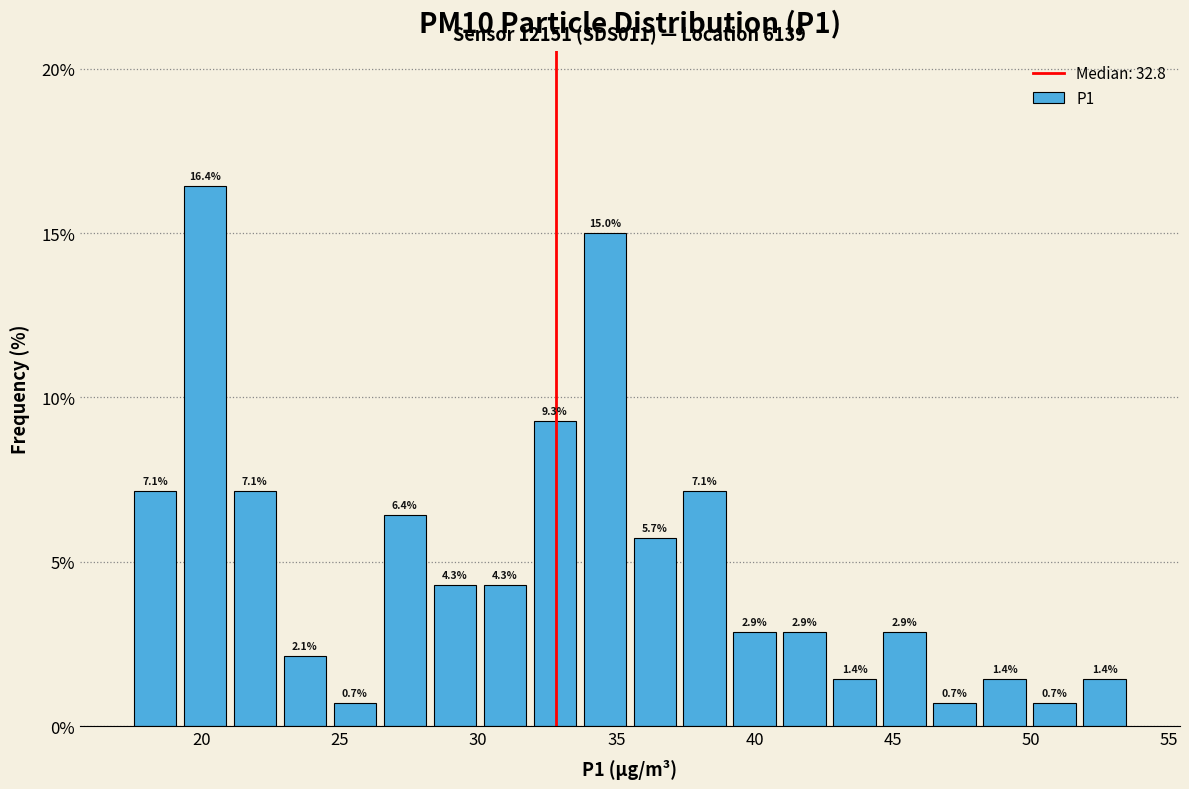

Read against the x-axis, roughly where is the centre of the tallest bar?

20.0